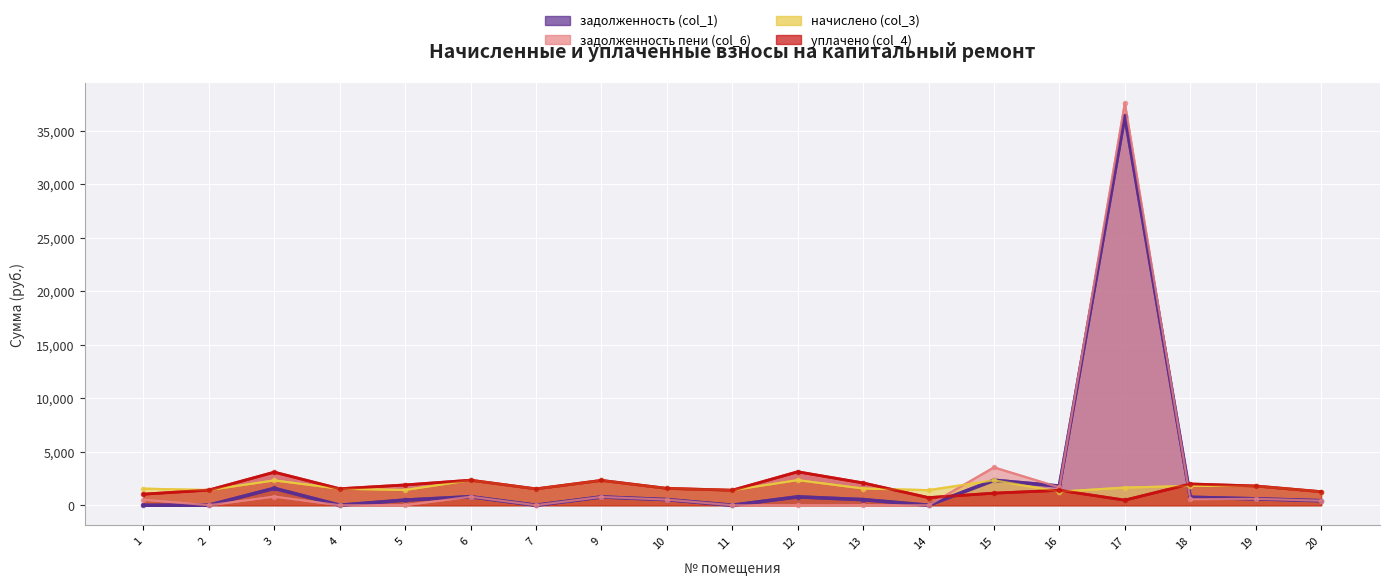

At which category does задолженность (col_1) reach its first local valley?

4